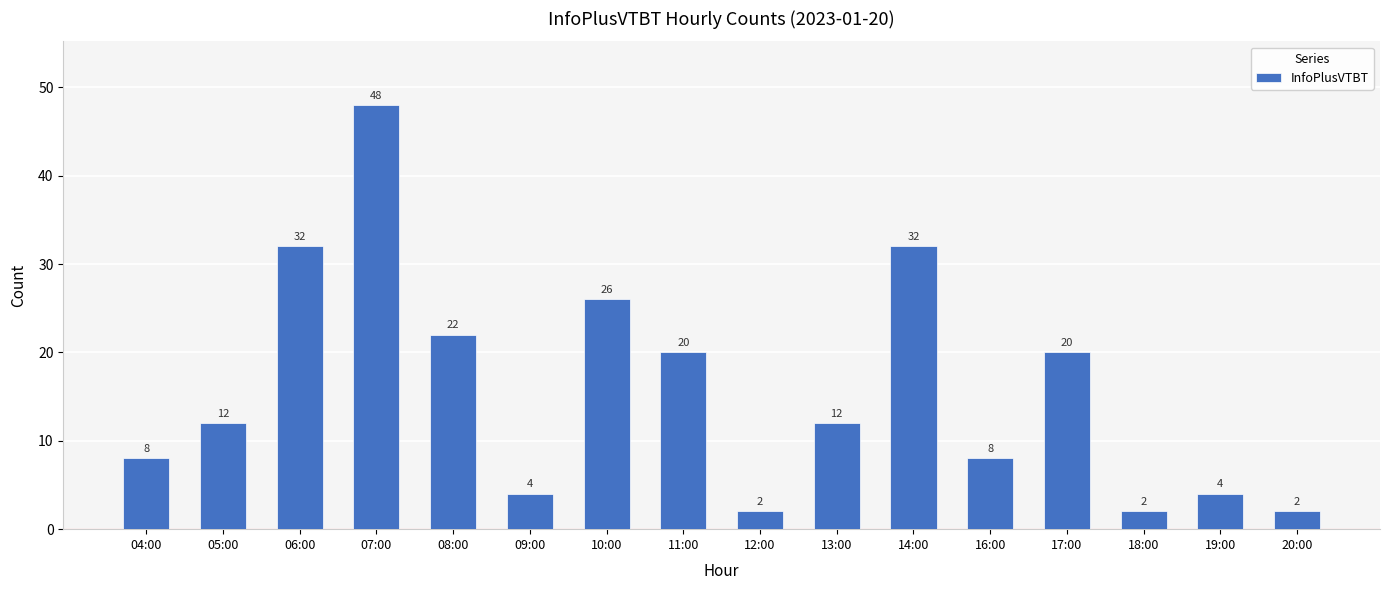

What is the difference between the second highest and second lowest values?

30